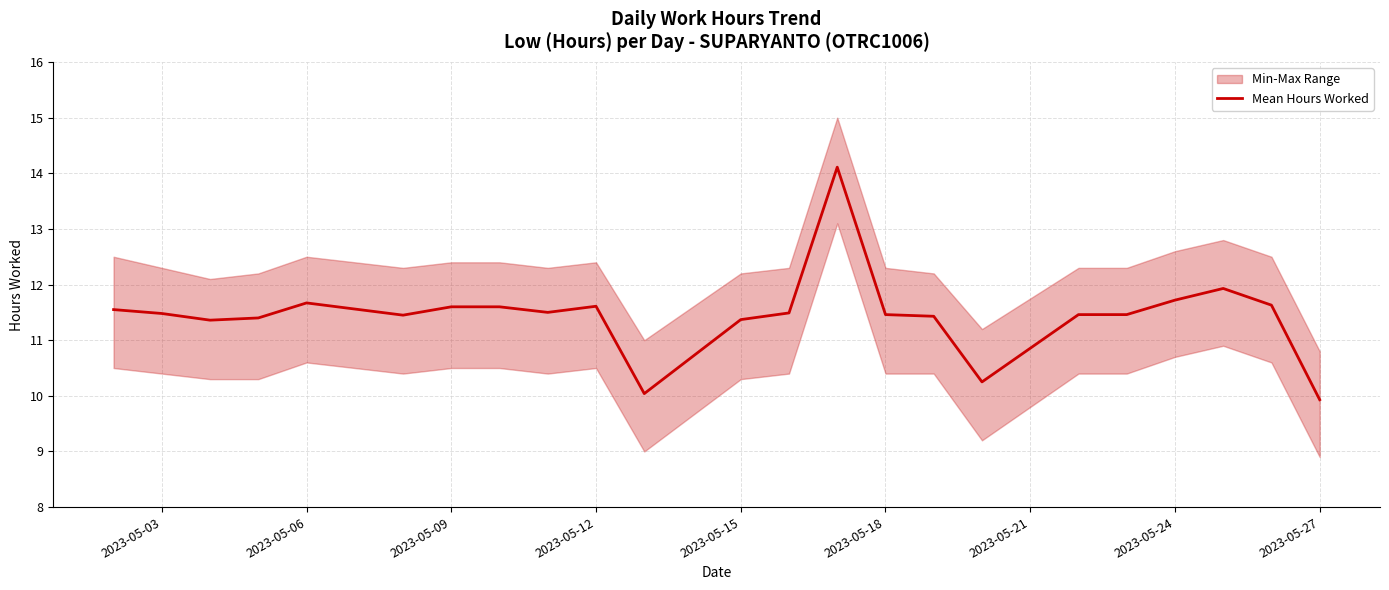

How many points are higher than both their immediate neighbors (excluding endpoints)?

4